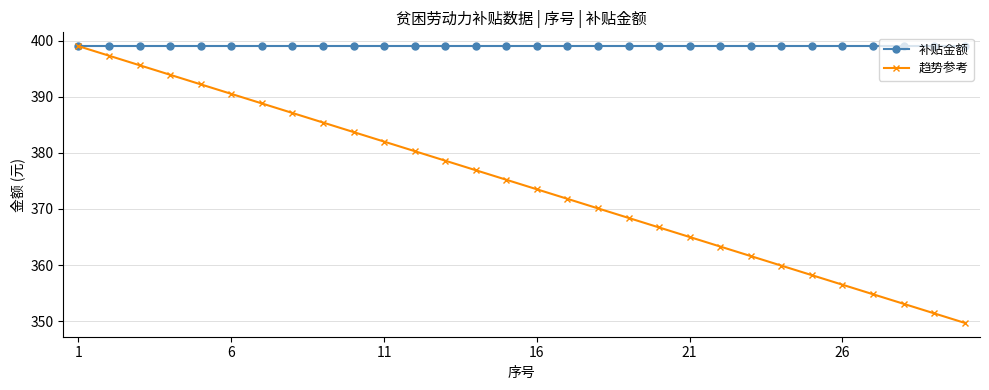

Which series has the largest total across all categories?

补贴金额